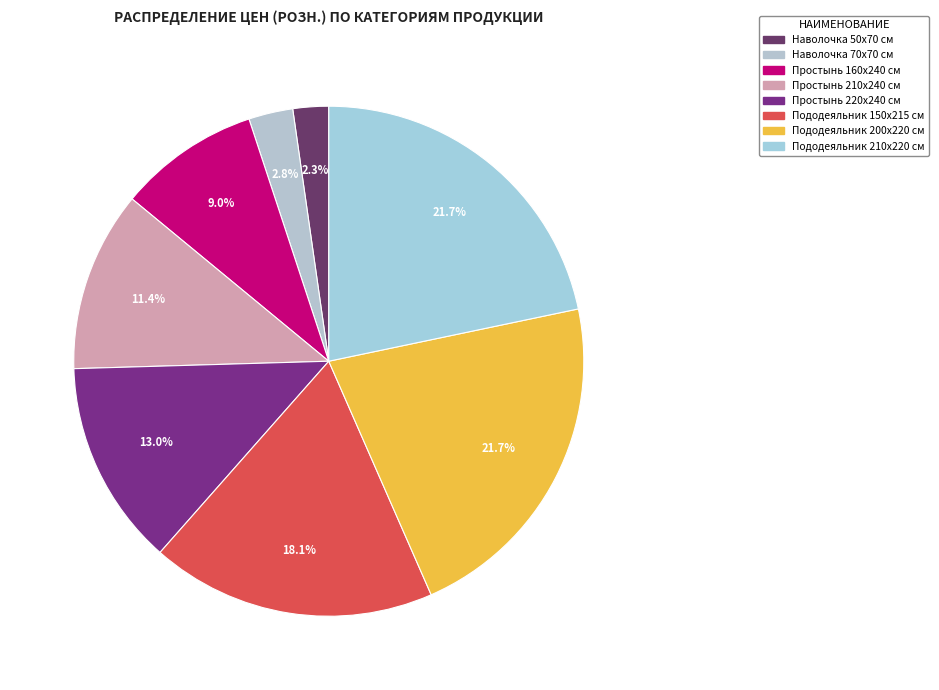

True or false: Наволочка 70х70 см accounts for 3% of the total.

True